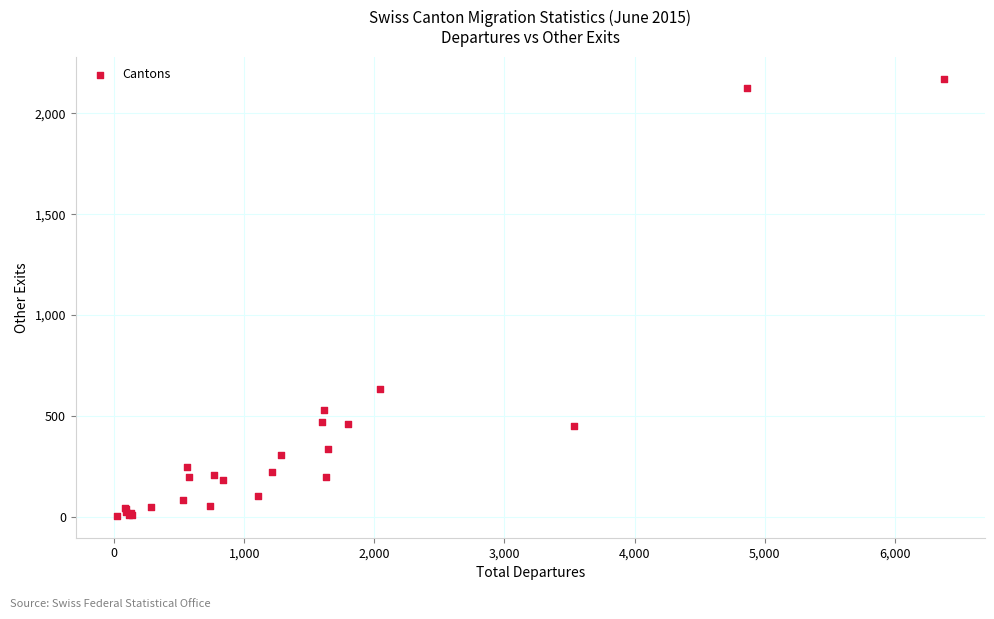

What Y value in the scatter plot is closest to 1088?

634